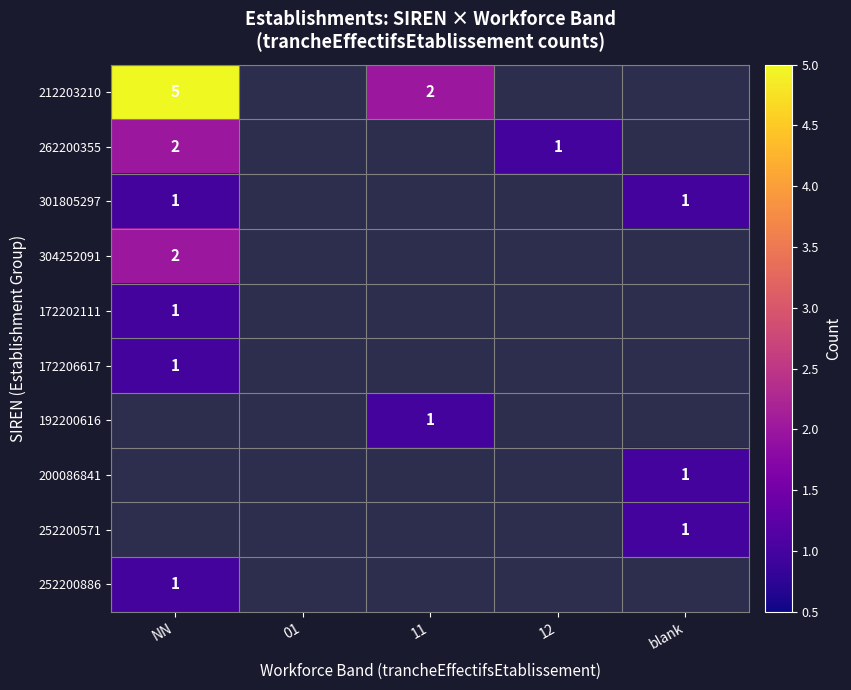

How many data points does each series have?

5